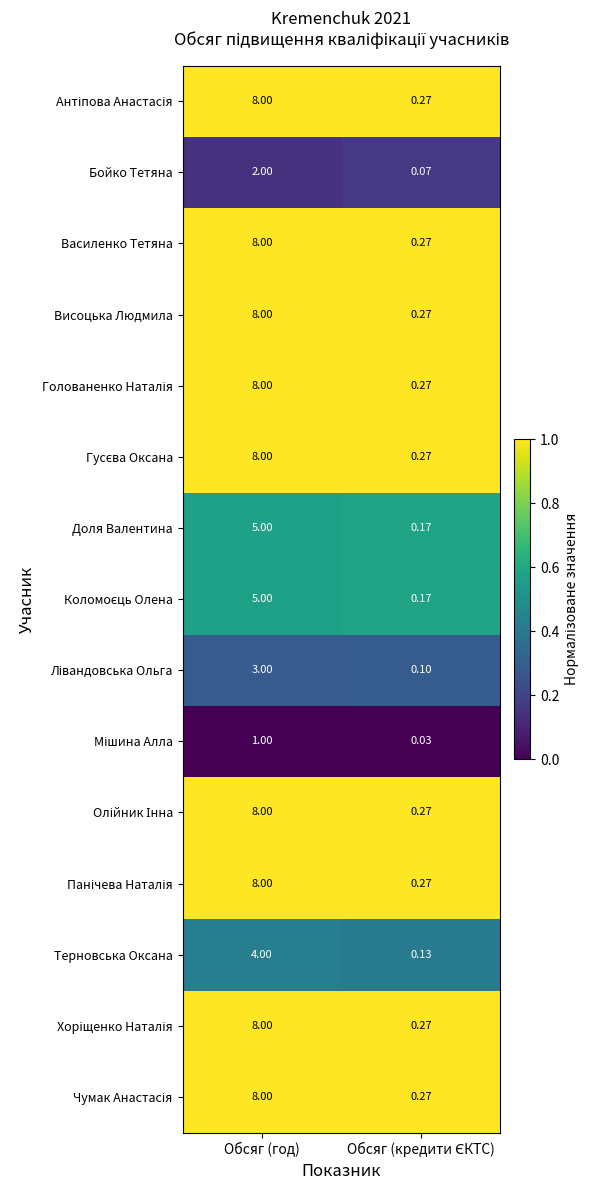

Count the number of data series in this chart.

15